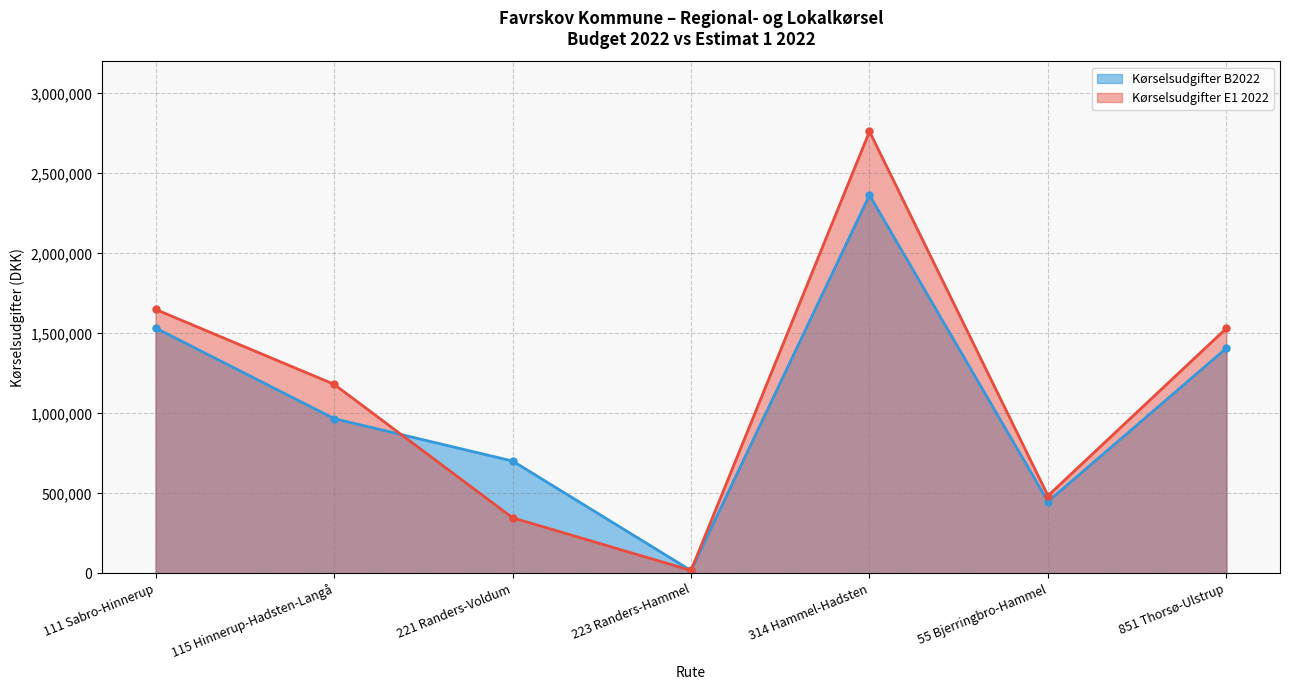

At how many categories does at least one series exceed 2562161?

1